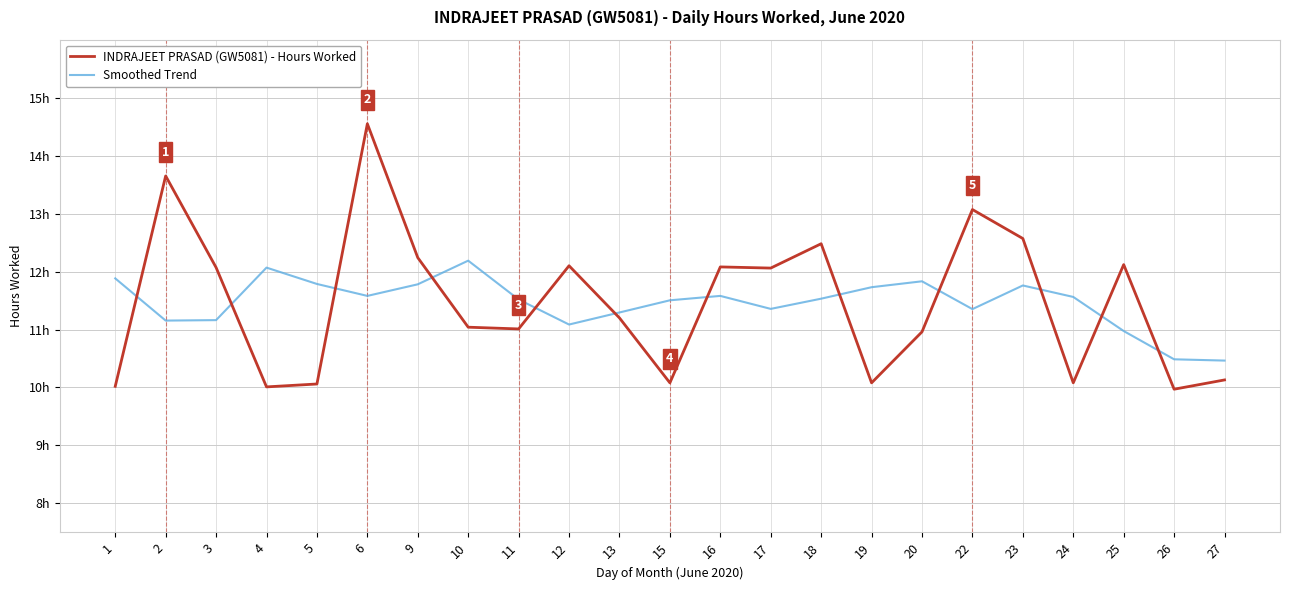

What is the difference between the maximum and minimum values in the INDRAJEET PRASAD (GW5081) - Hours Worked series?

4.6